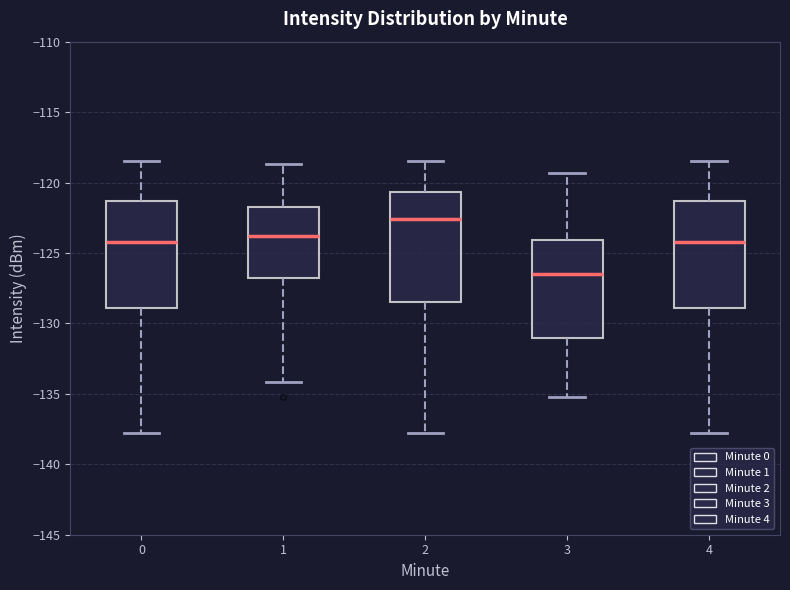

Where is the upper edge of the box at x = 3 on the y-axis? The values are not printed on the chart, so give them approximately, as read against the axis.

-124.0